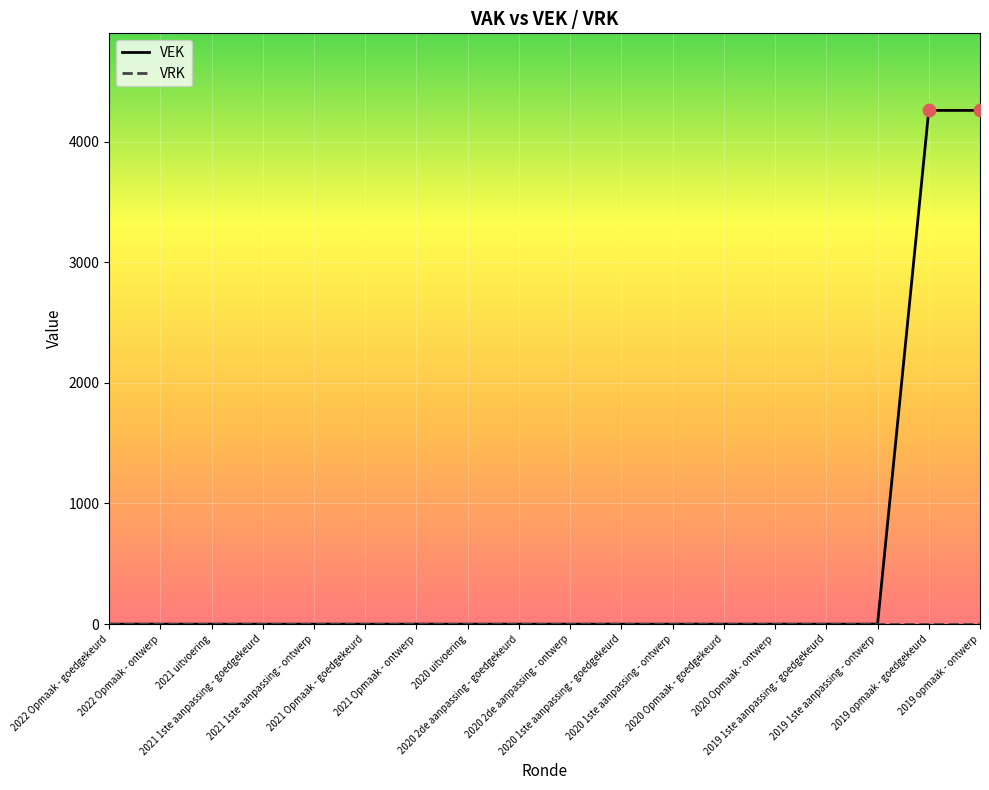

At how many categories does at least one series exceed 1543?

2